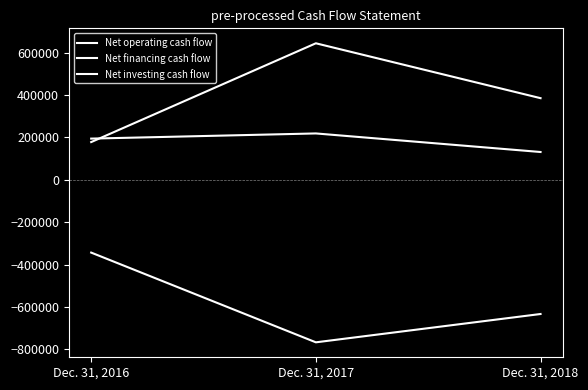

Is this an area chart (filled region under the line)?

No